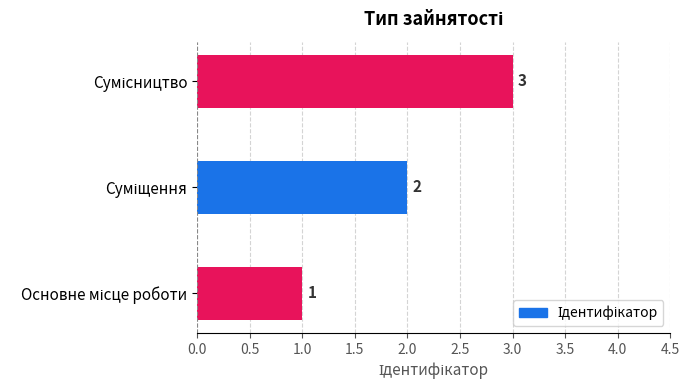

How many bars are there in total?

3